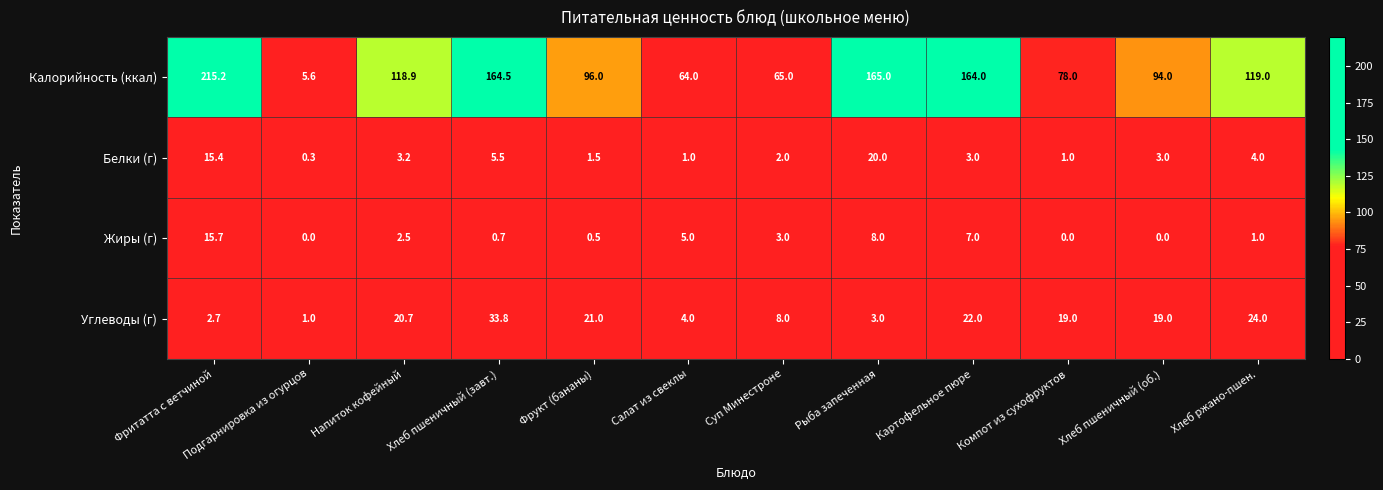

Between Салат из свеклы and Хлеб пшеничный (об.), which series saw the biggest shift?

Калорийность (ккал)